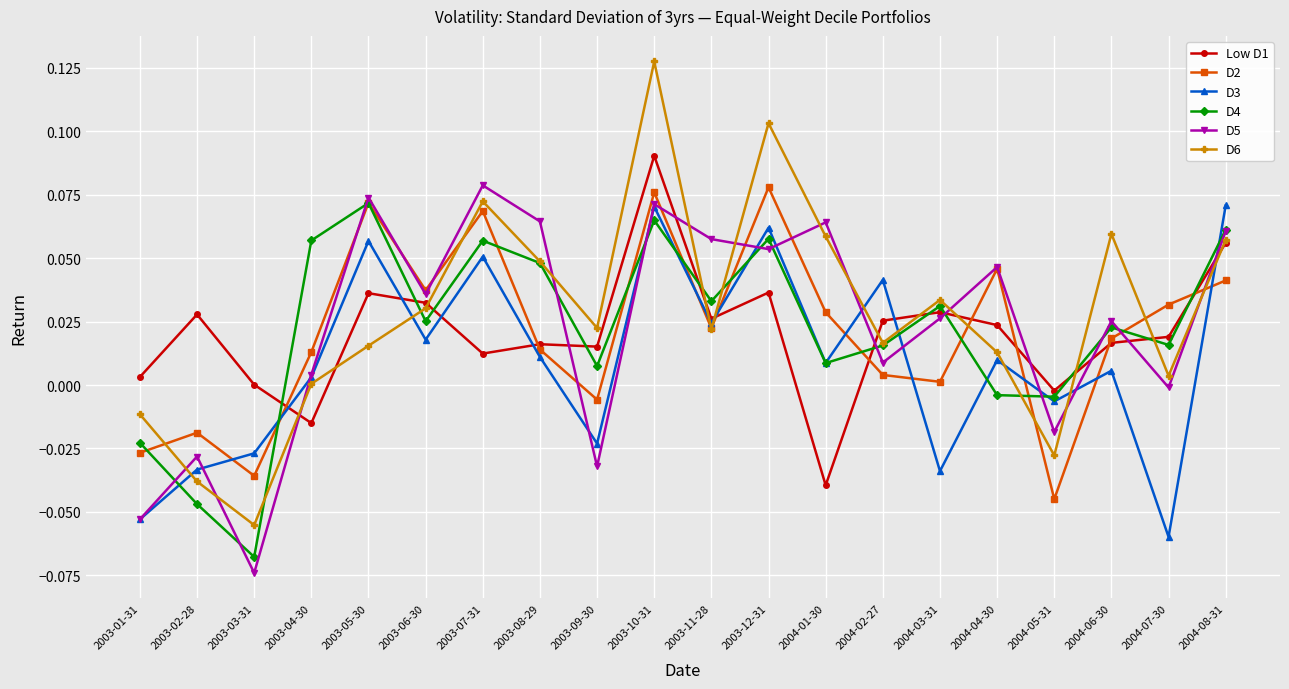

Where is the first local maximum for D6?

2003-07-31